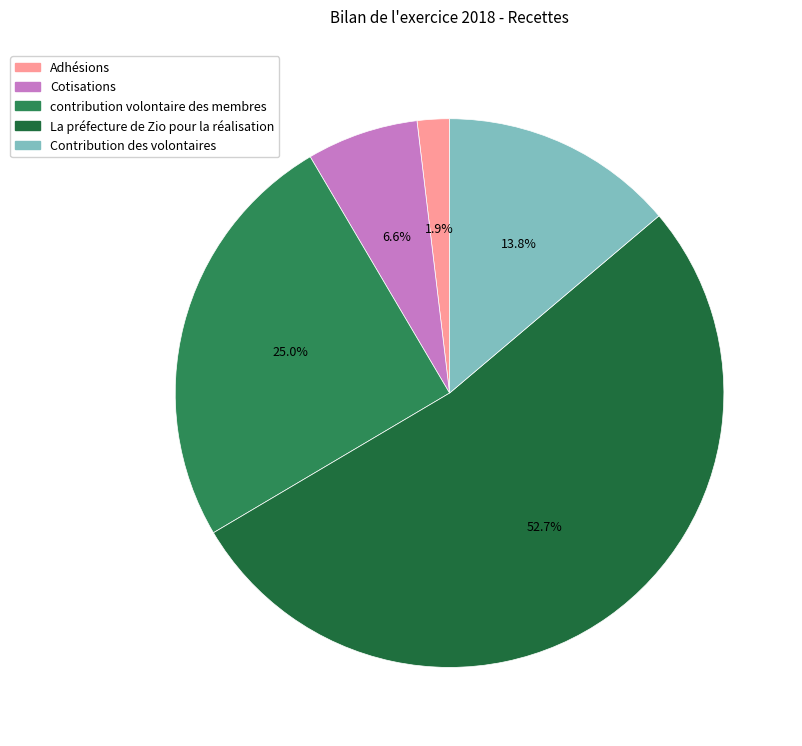

How many segments does this pie chart have?

5